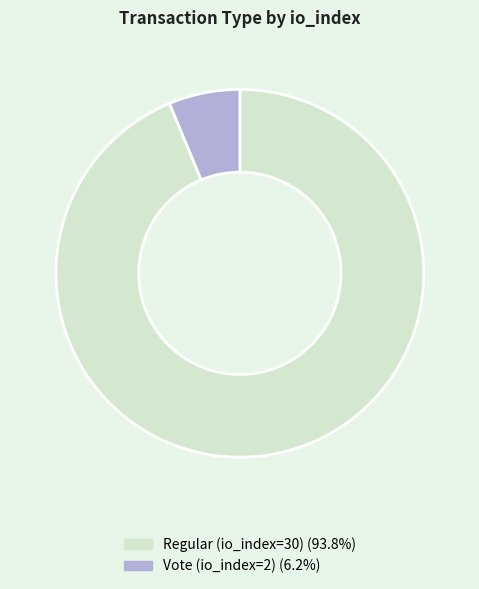

Does Vote (io_index=2) represent more than half of the total?

No